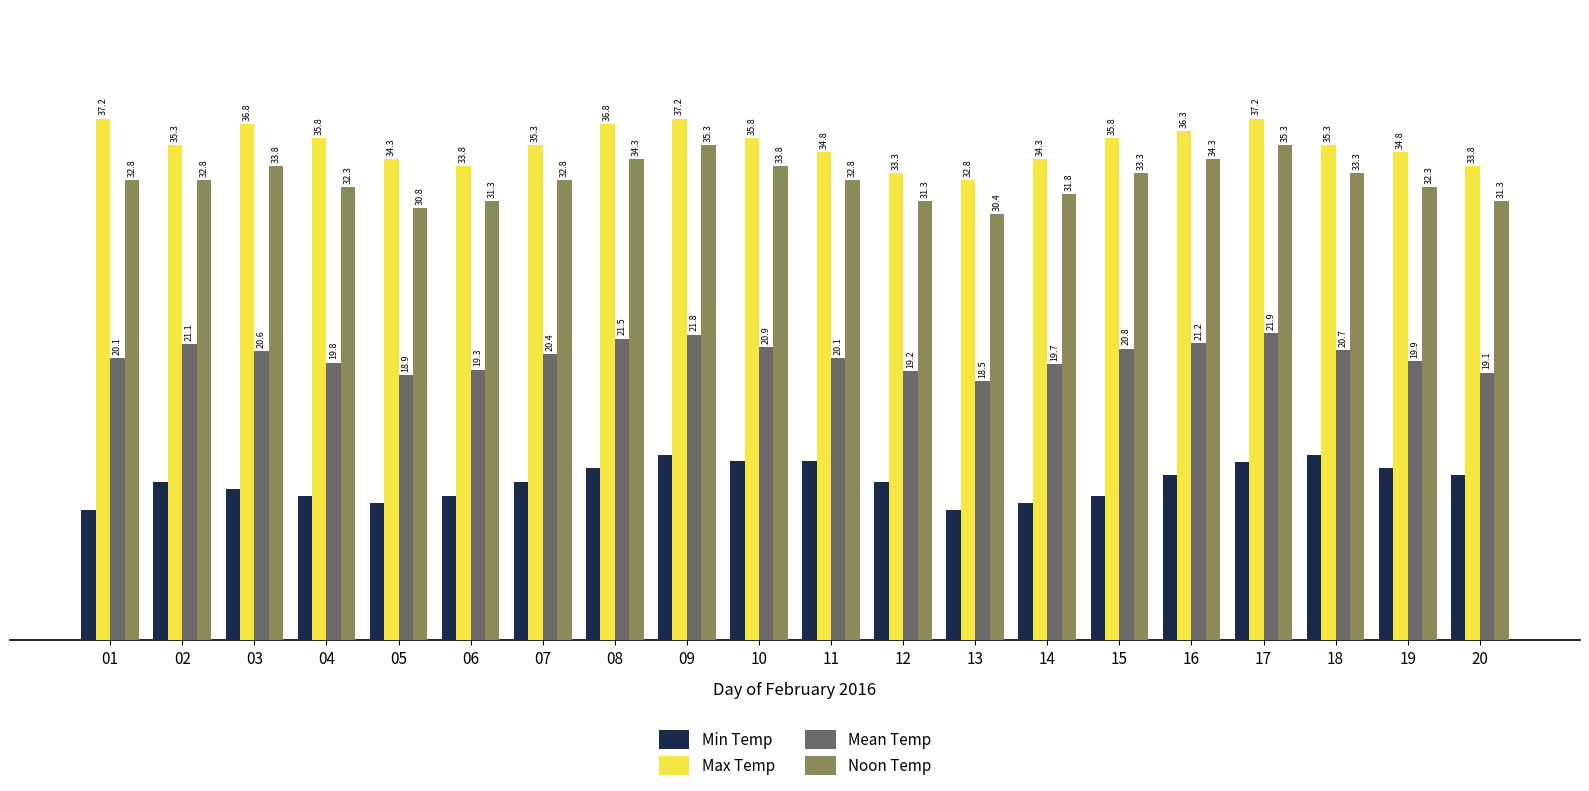

What is the difference between the second highest and second lowest values in the Max Temp series?

3.9